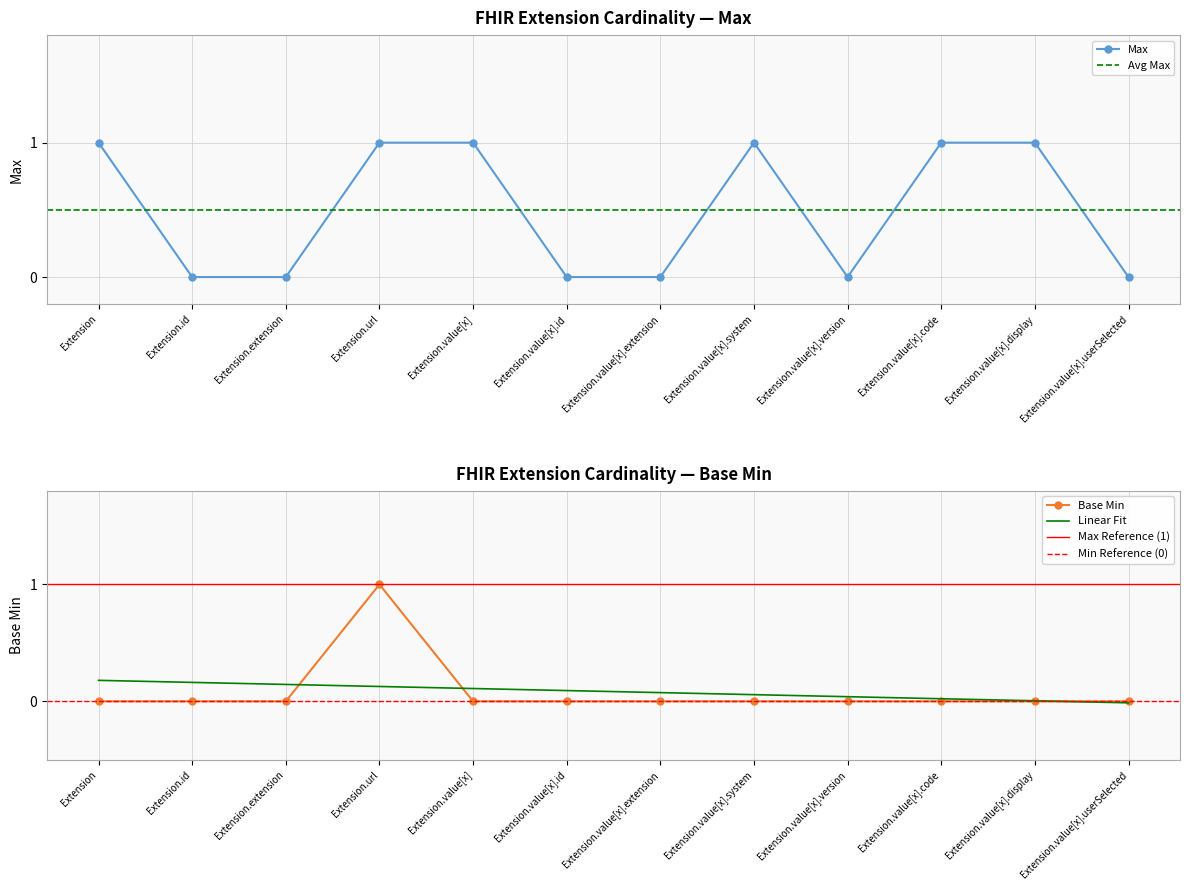

True or false: Base Min has a value of -1 at Extension.value[x].extension.

False